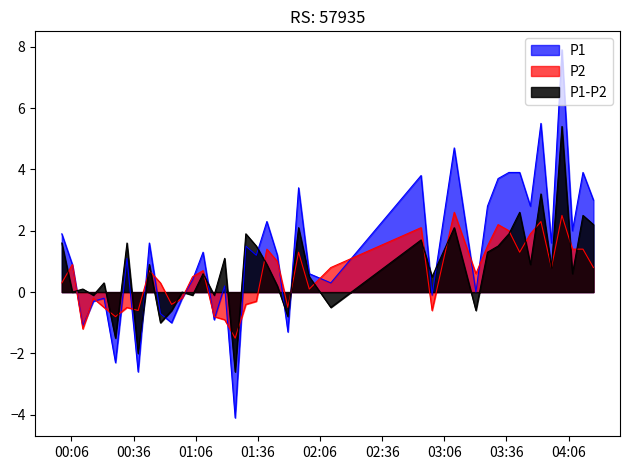

Between 2022-12-29T04:07:52 and 2022-12-29T04:18:00, which is larger?

2022-12-29T04:18:00